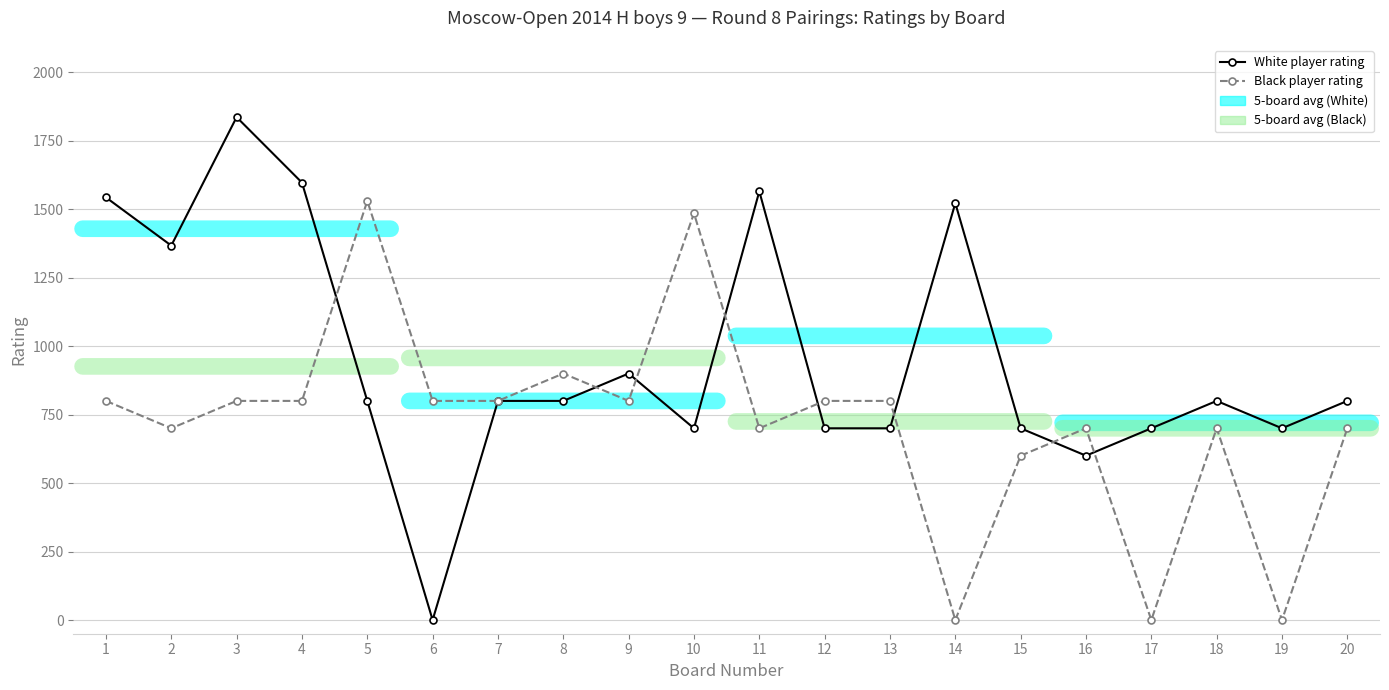

How many interior local peaks does the Black player rating series have?

5